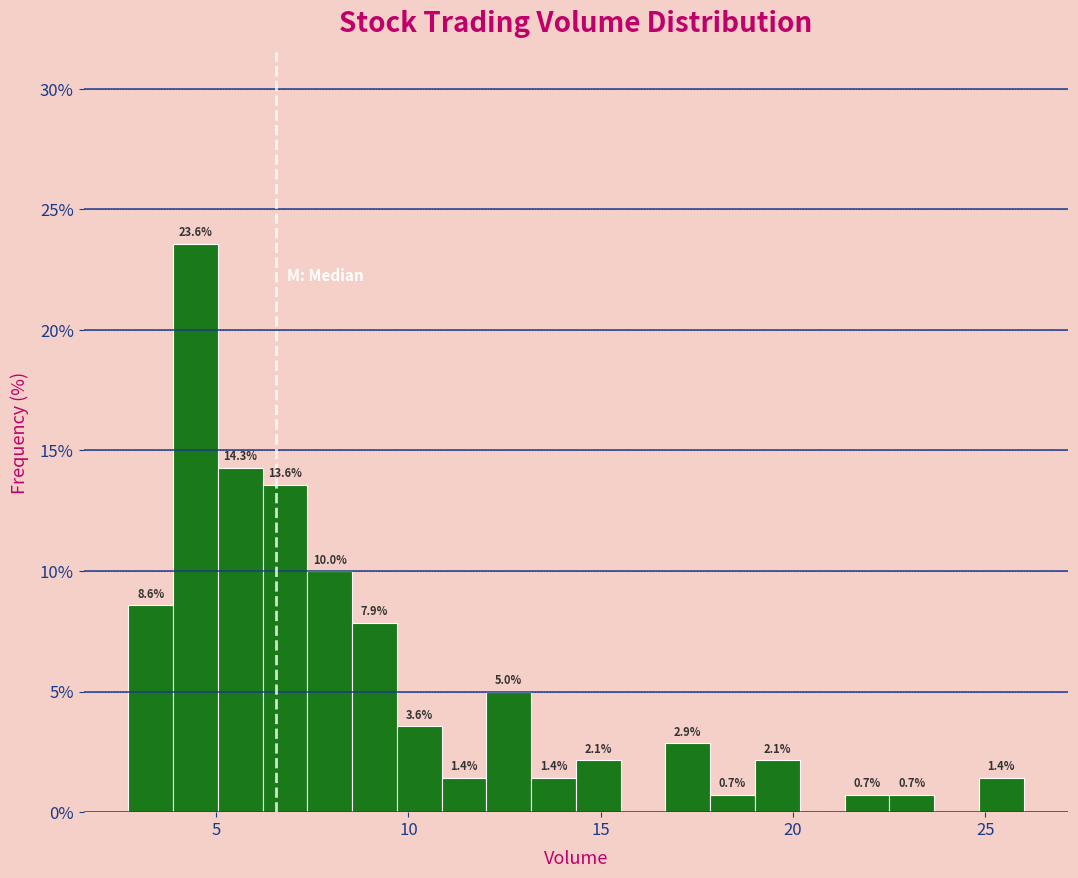

Read against the x-axis, roughly where is the centre of the tallest bar?

4.5